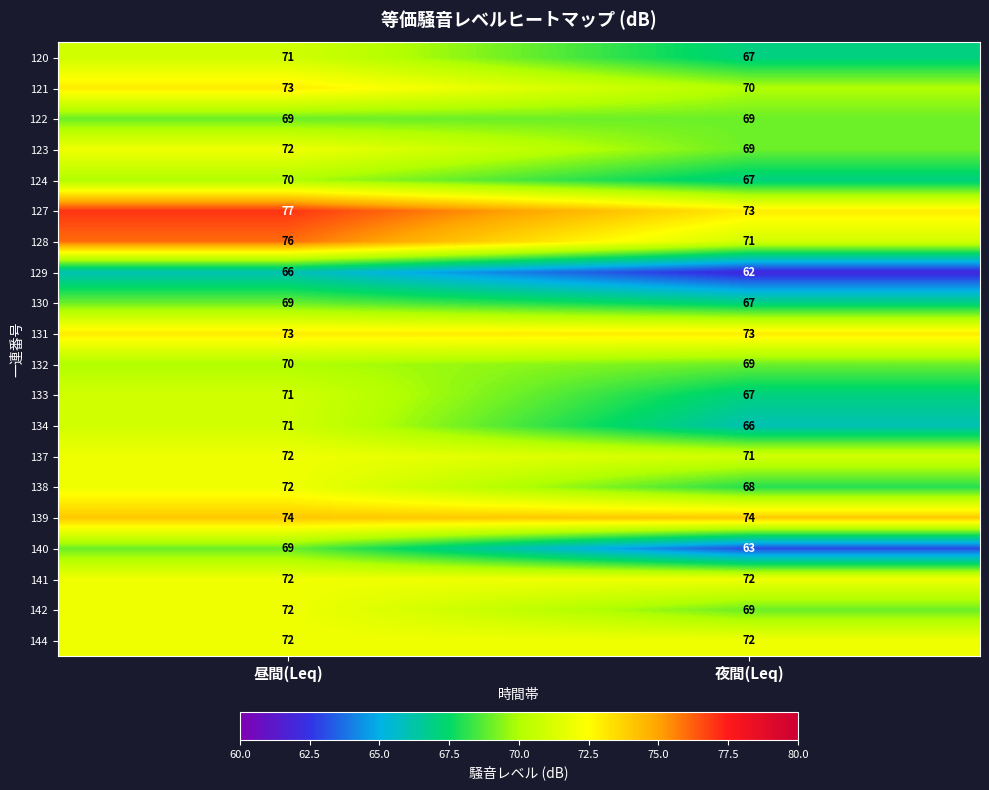

Read the 129 value at 夜間(Leq).

62